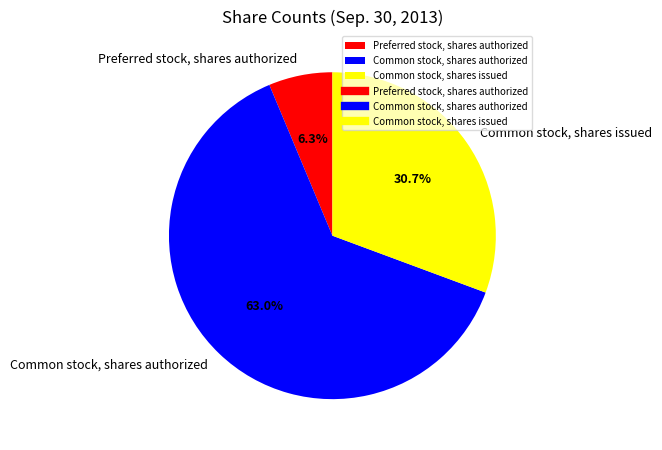

What percentage is the Preferred stock, shares authorized slice, to the nearest percent?

6%